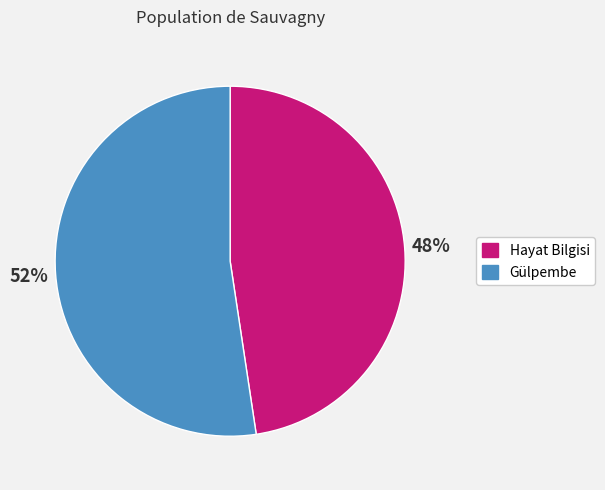

Which category has the biggest portion of the pie?

Gülpembe